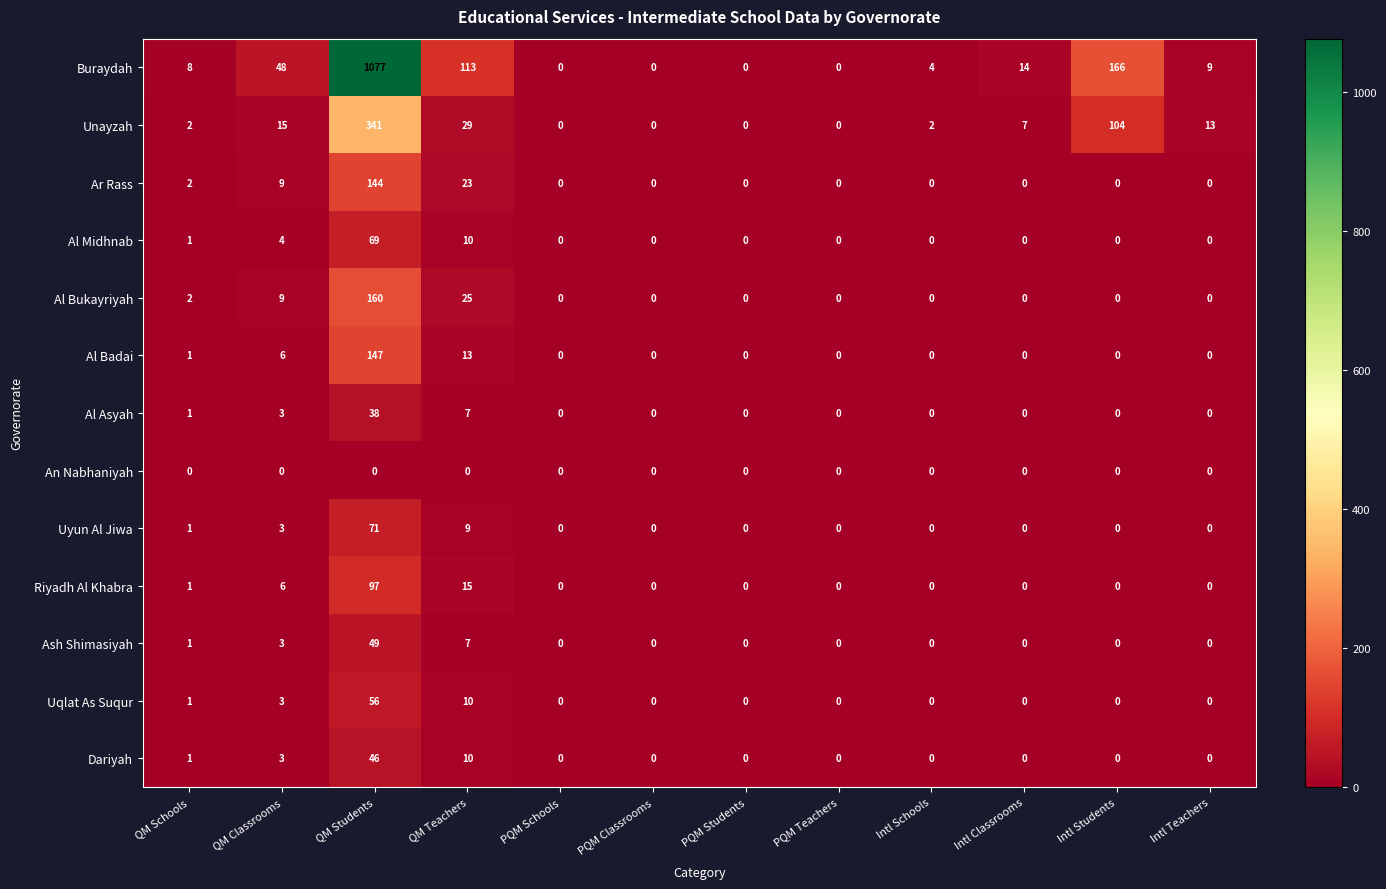

Where is Al Bukayriyah nearest to the value 80?

QM Teachers